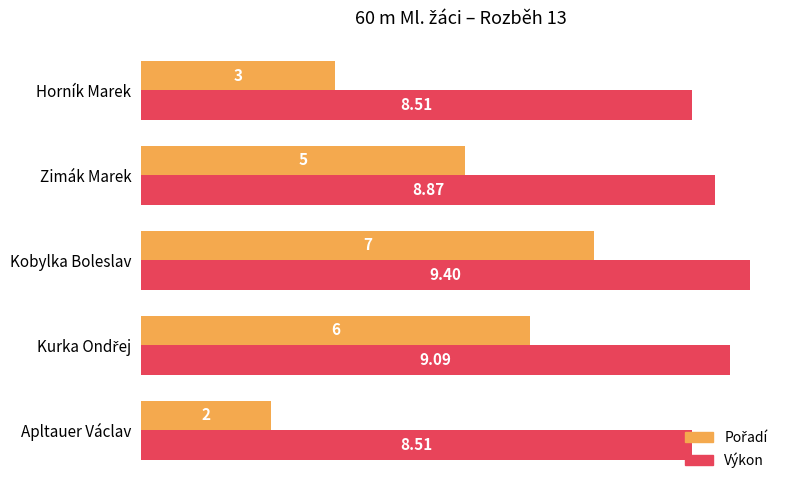

Which series has the largest total across all categories?

Výkon